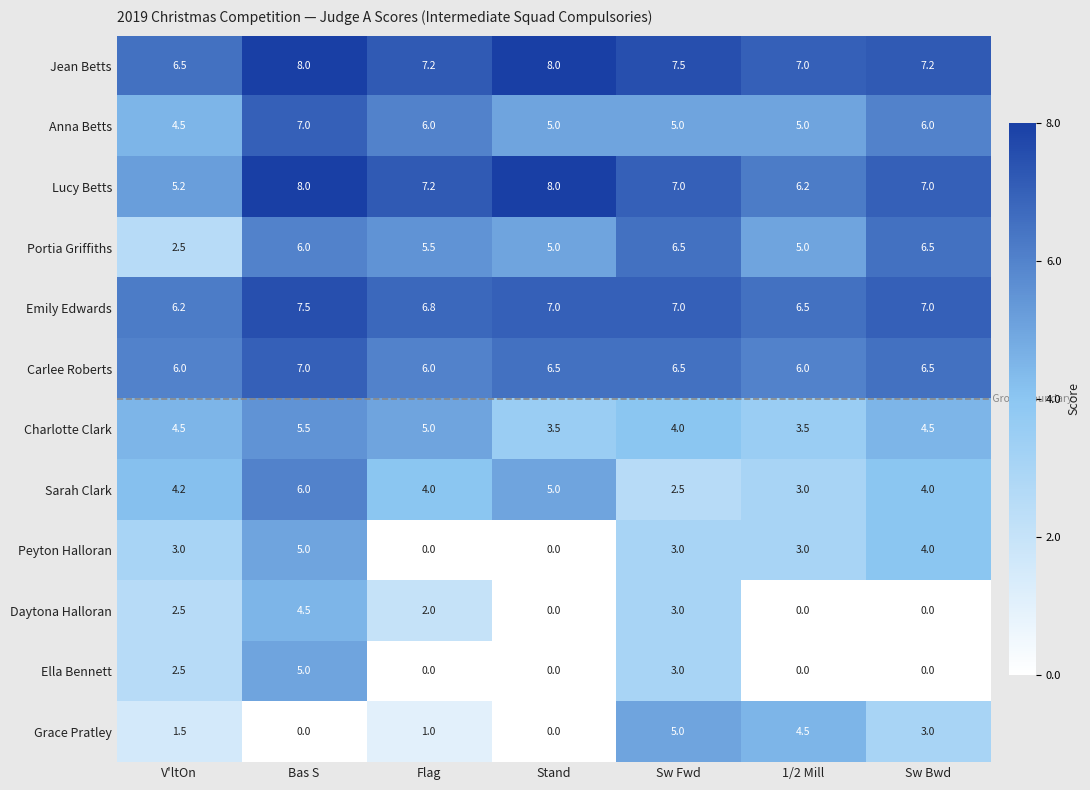

Which category has the lowest value in the Sarah Clark series?

Sw Fwd